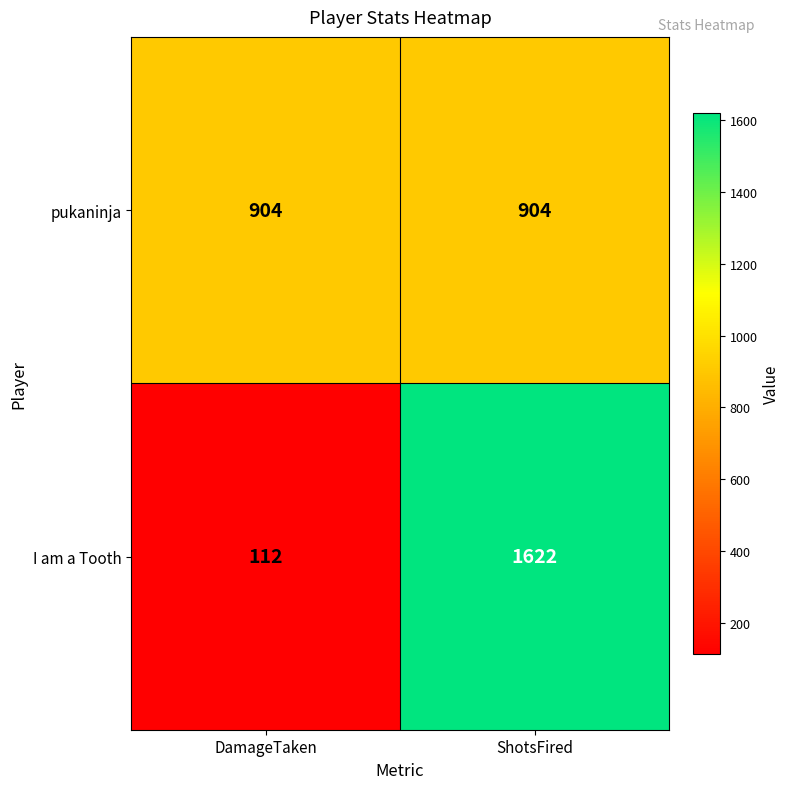

What is the smallest value displayed?

112